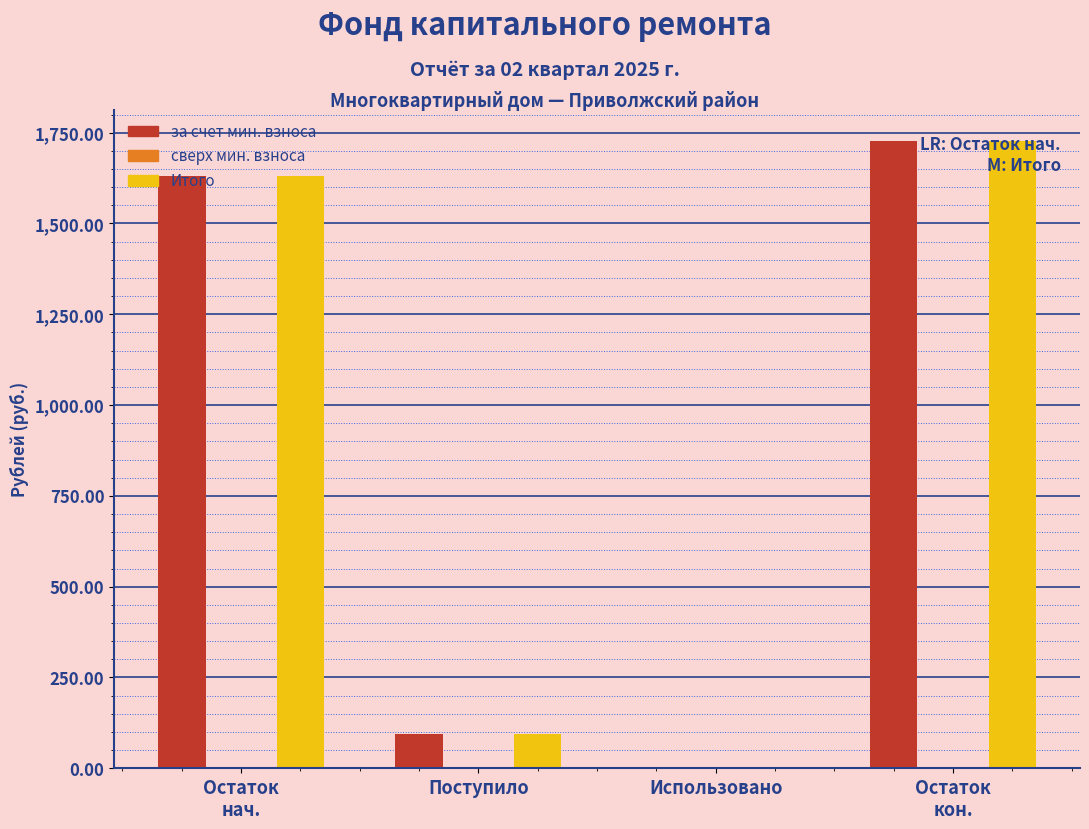

What is the maximum value for за счет мин. взноса?

1727.5